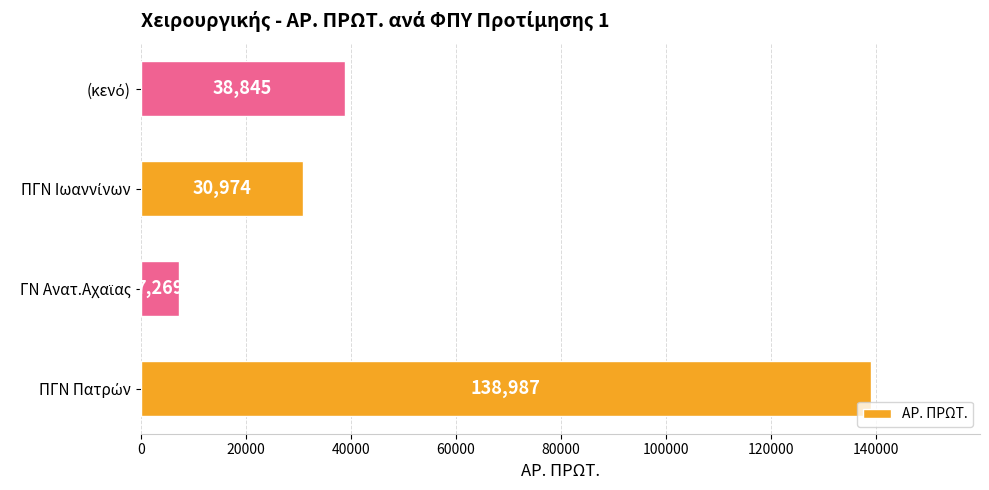

What is the sum of all values?

216075